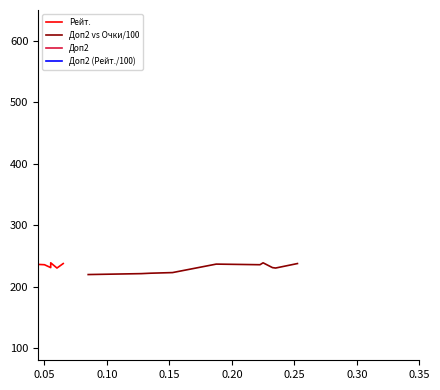

What is the sum of all Доп2 vs Очки/100 values?

2293.8